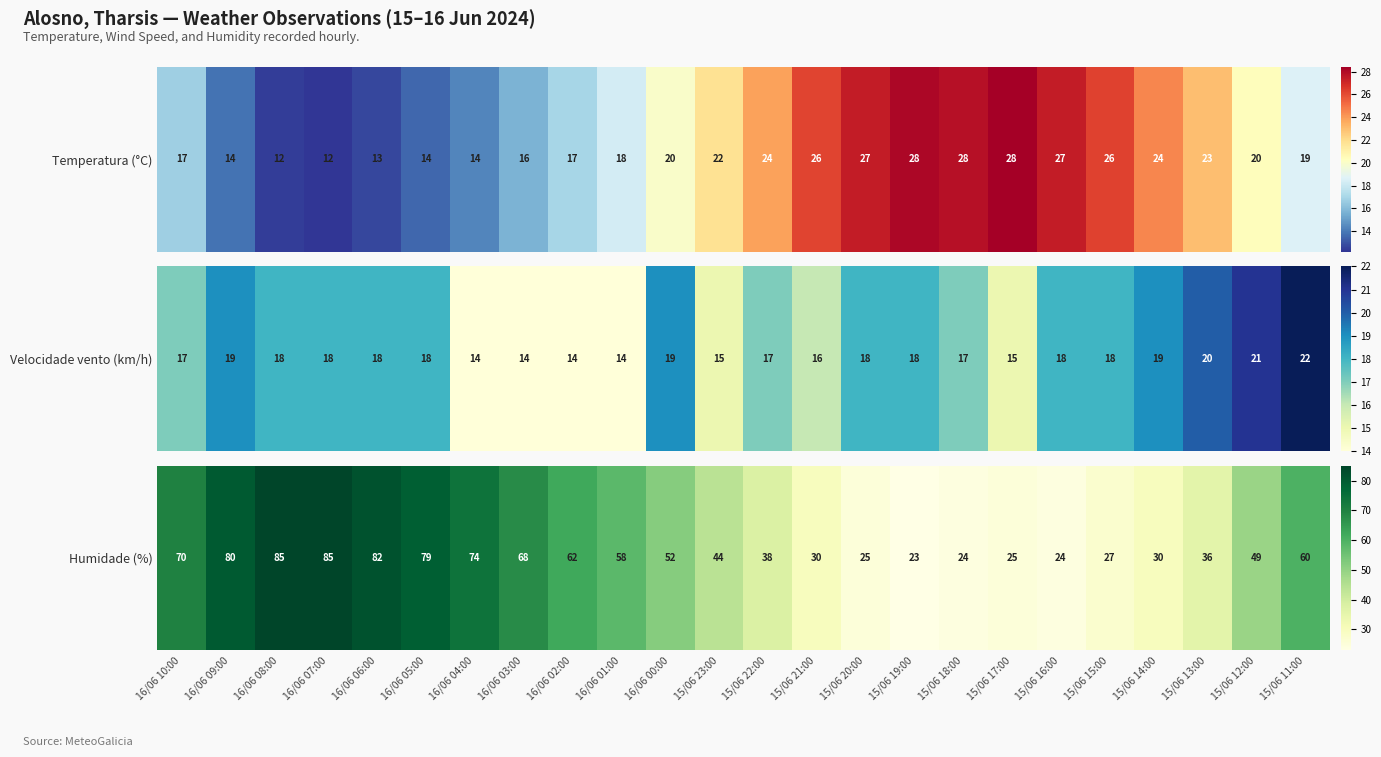

Which category has the lowest value across all series?

15/06 19:00